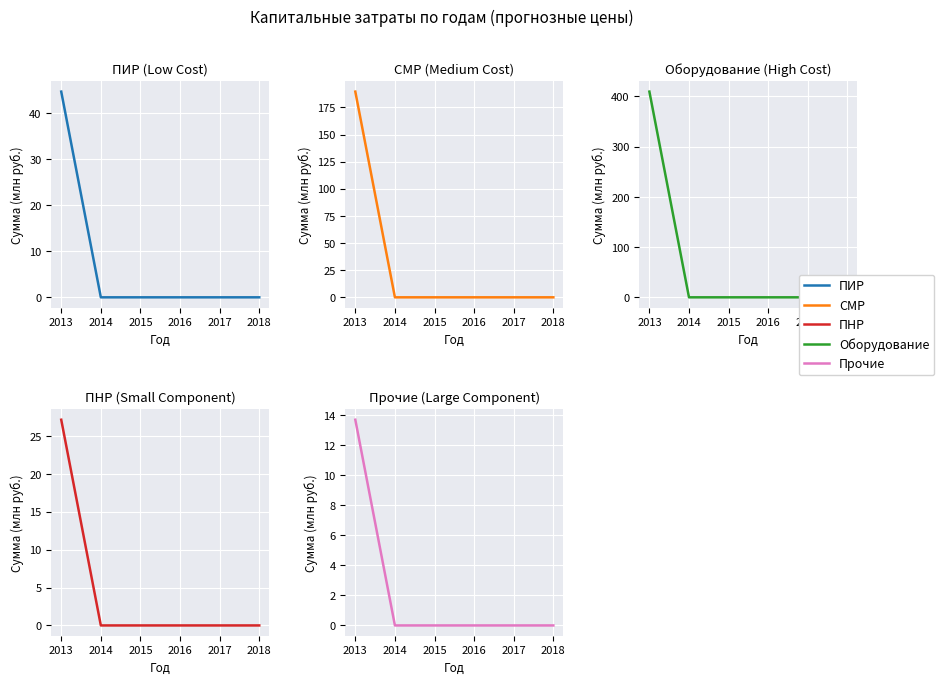

At which label is СМР closest to 94?

2014